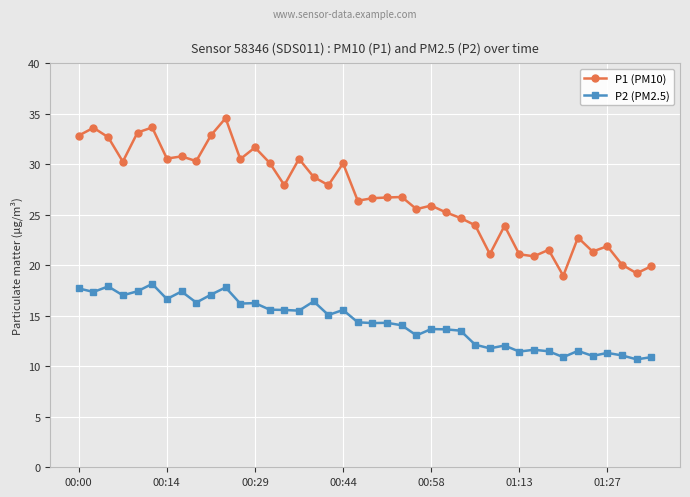

What is the difference between the maximum and minimum values in the P1 (PM10) series?

15.6